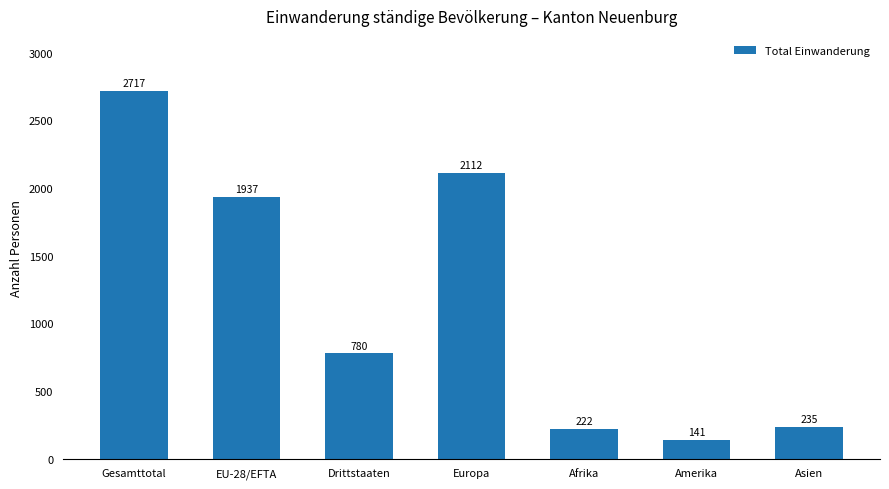

The chart shows a value of 47 at Amerika. True or false?

False